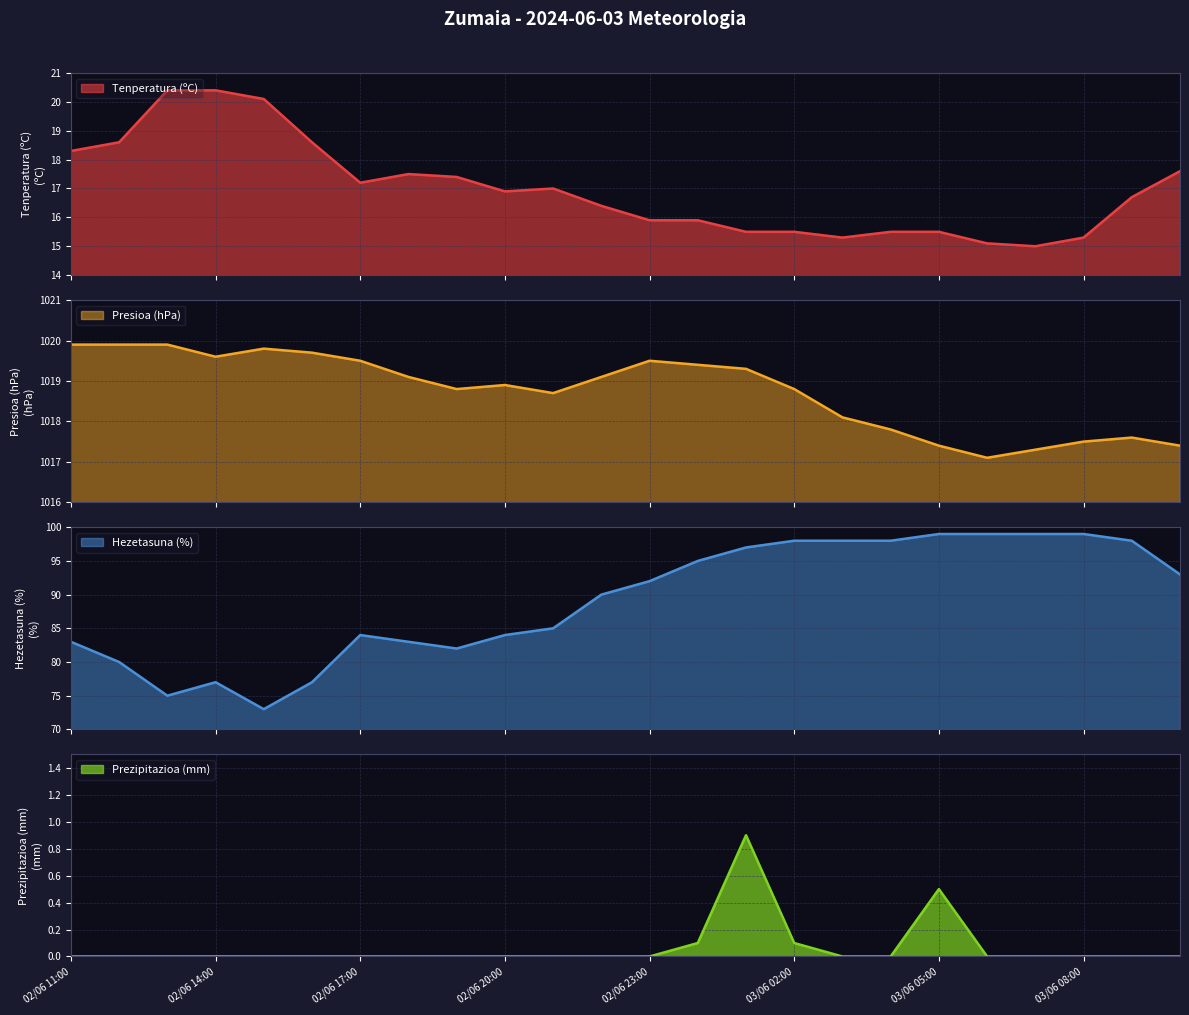

What is the difference between the maximum and minimum values in the Prezipitazioa (mm) series?

0.9